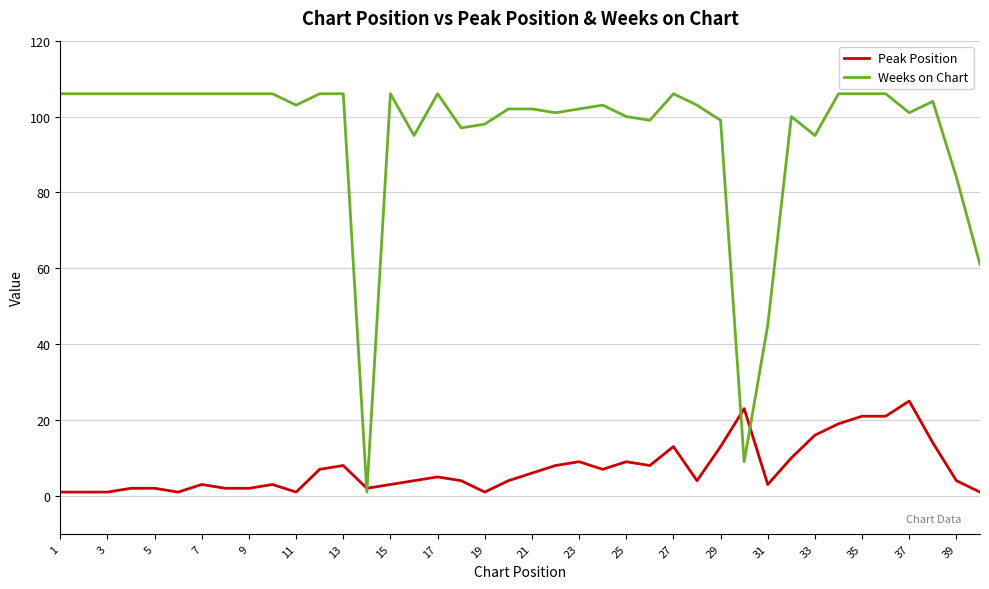

Which series has the largest range (max minus min)?

Weeks on Chart